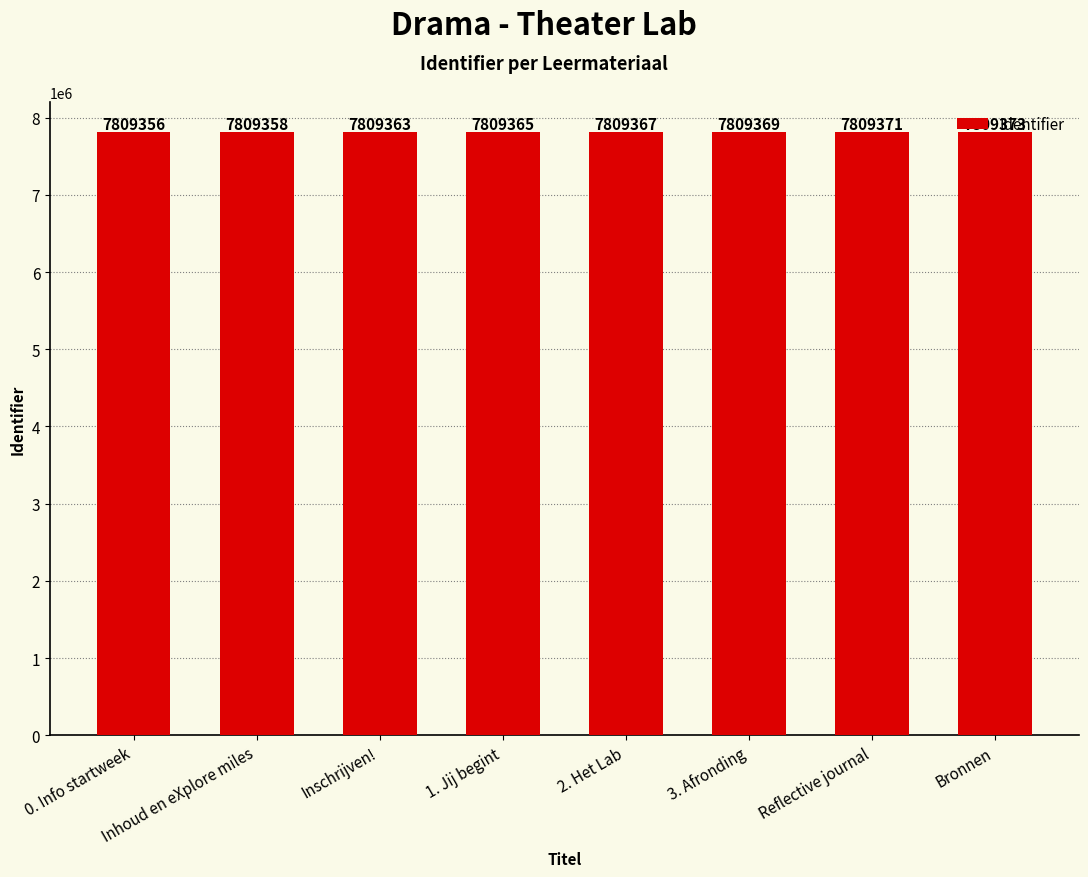

True or false: the data shows 7809358 at Inhoud en eXplore miles.

True